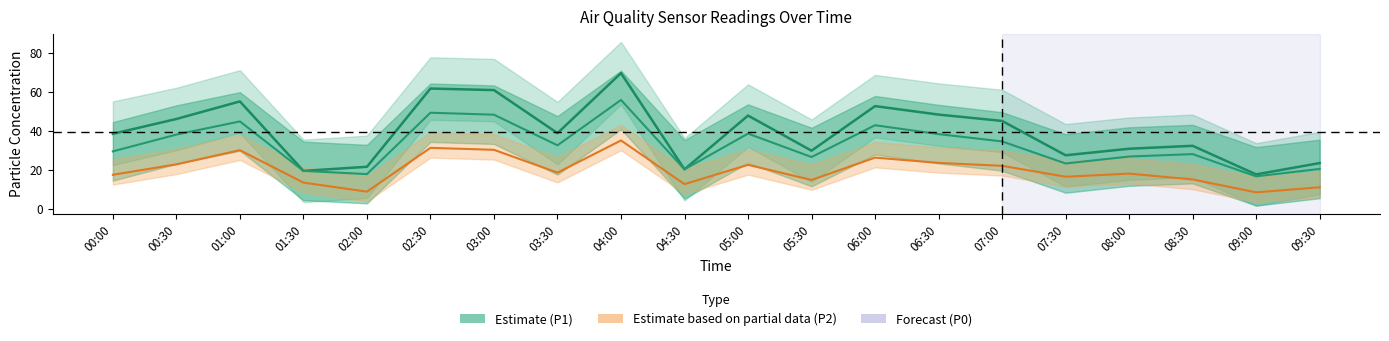

At which category does P0 (Forecast) reach its first local valley?

02:00